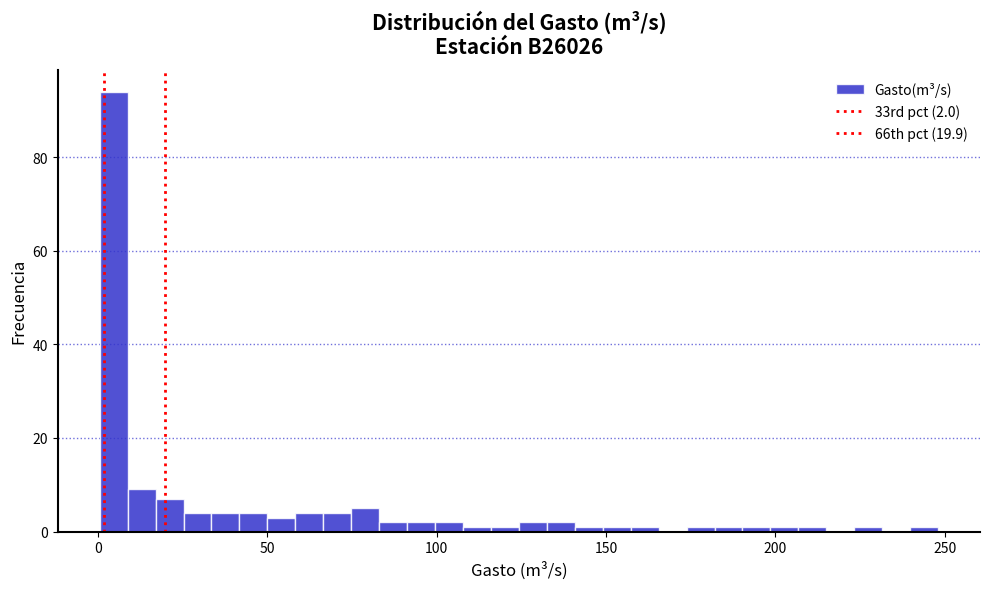

Around what value on the x-axis is the tallest bar? Give the approximate position of its centre, as read against the axis.

5